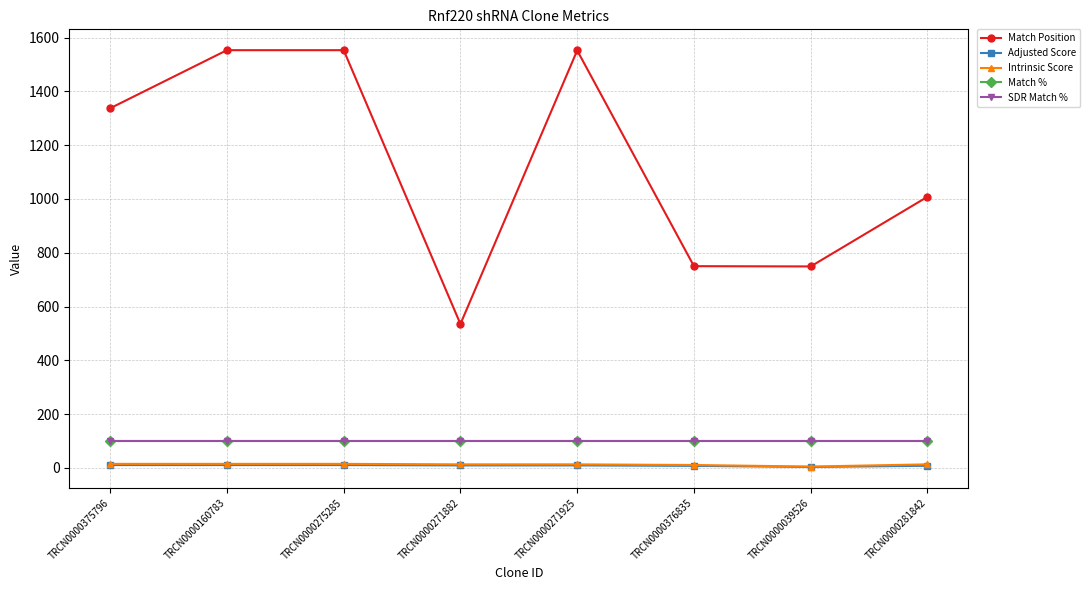

What is the sum of all SDR Match % values?

800.0